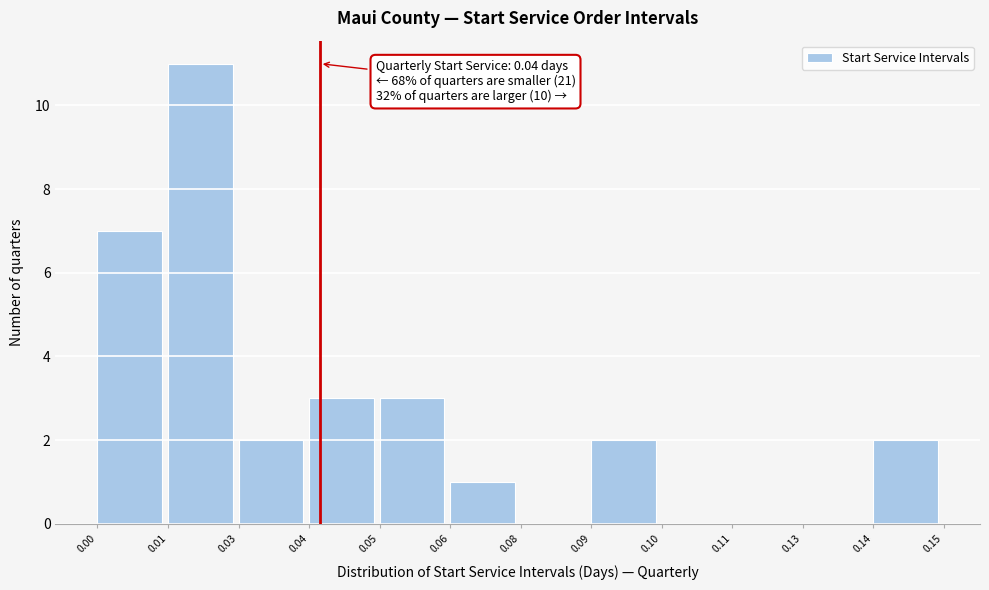

Reading left to right, transcribe all the data shown in this chart.

0.00=7	0.01=11	0.03=2	0.04=3	0.05=3	0.06=1	0.08=0	0.09=2	0.10=0	0.11=0	0.13=0	0.14=2